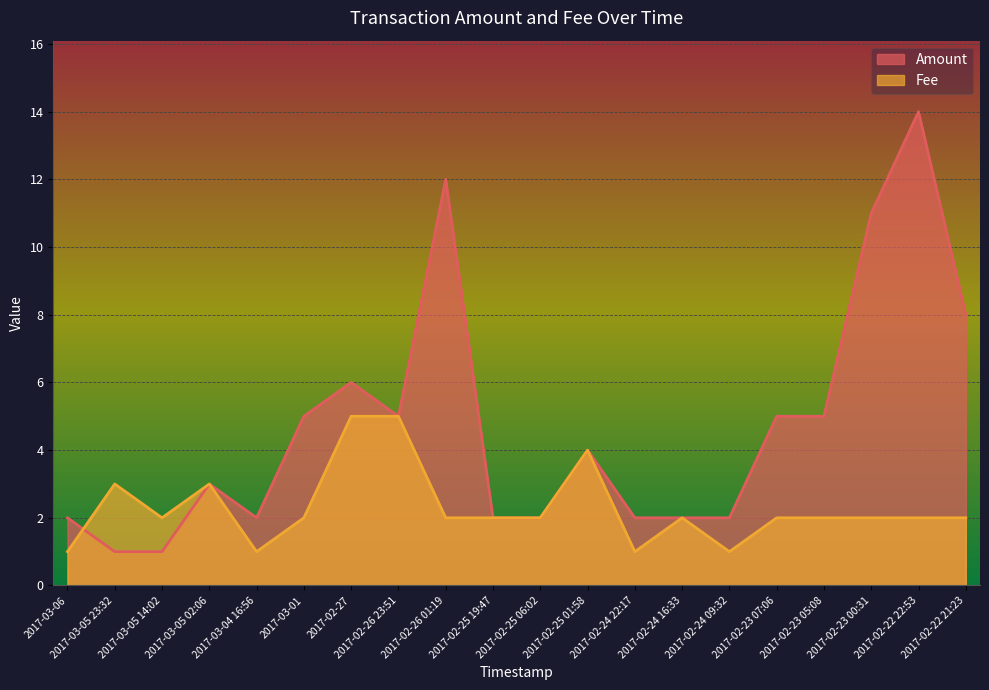

What is the average value of the Fee series?

2